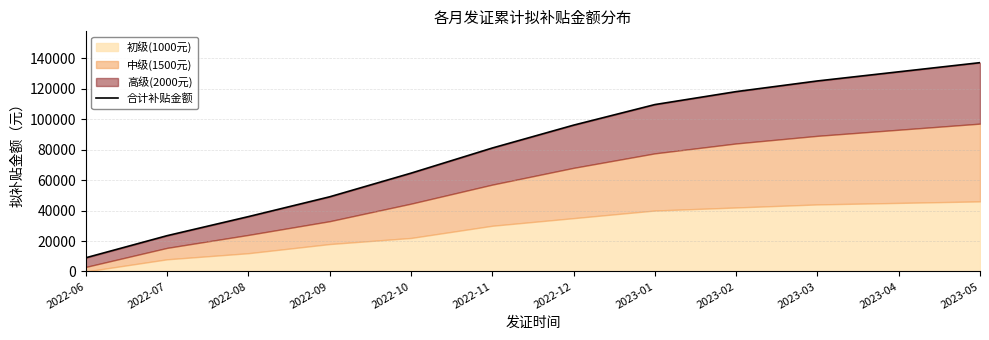

List the labels in order of value, smallest first.

2022-06, 2022-07, 2022-08, 2022-09, 2022-10, 2022-11, 2022-12, 2023-01, 2023-02, 2023-03, 2023-04, 2023-05